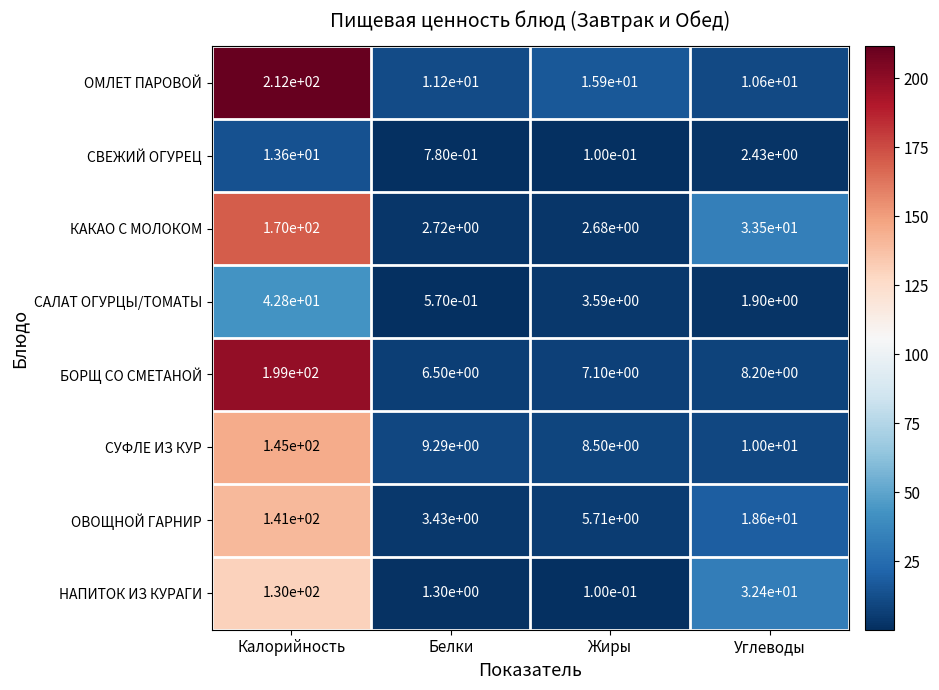

Which category has the lowest value in the САЛАТ ОГУРЦЫ/ТОМАТЫ series?

Белки